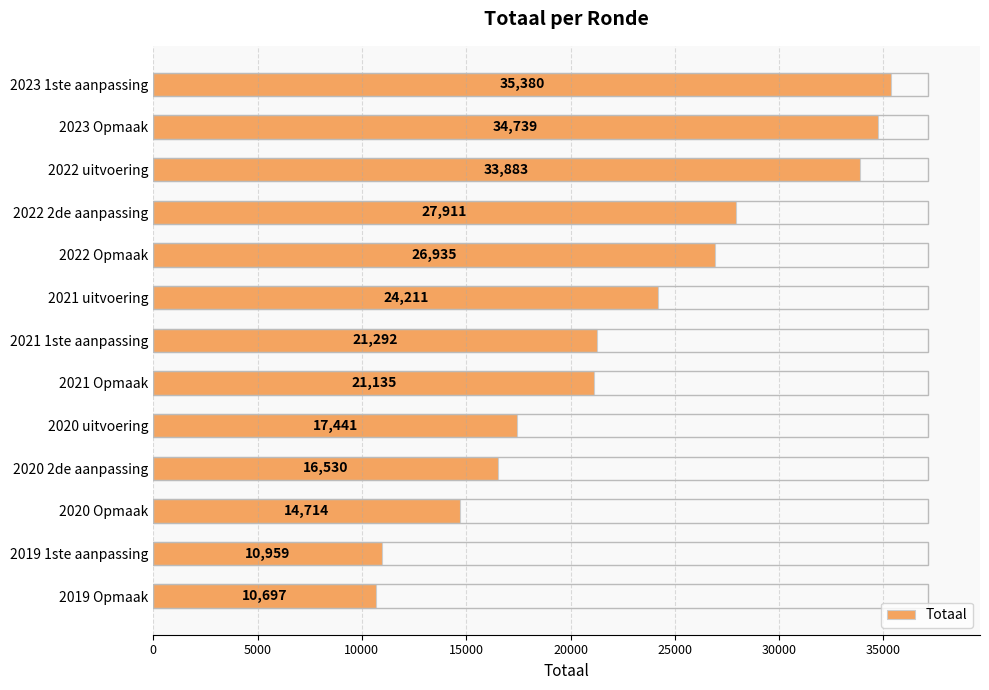

List the labels in order of value, largest first.

2023 1ste aanpassing, 2023 Opmaak, 2022 uitvoering, 2022 2de aanpassing, 2022 Opmaak, 2021 uitvoering, 2021 1ste aanpassing, 2021 Opmaak, 2020 uitvoering, 2020 2de aanpassing, 2020 Opmaak, 2019 1ste aanpassing, 2019 Opmaak